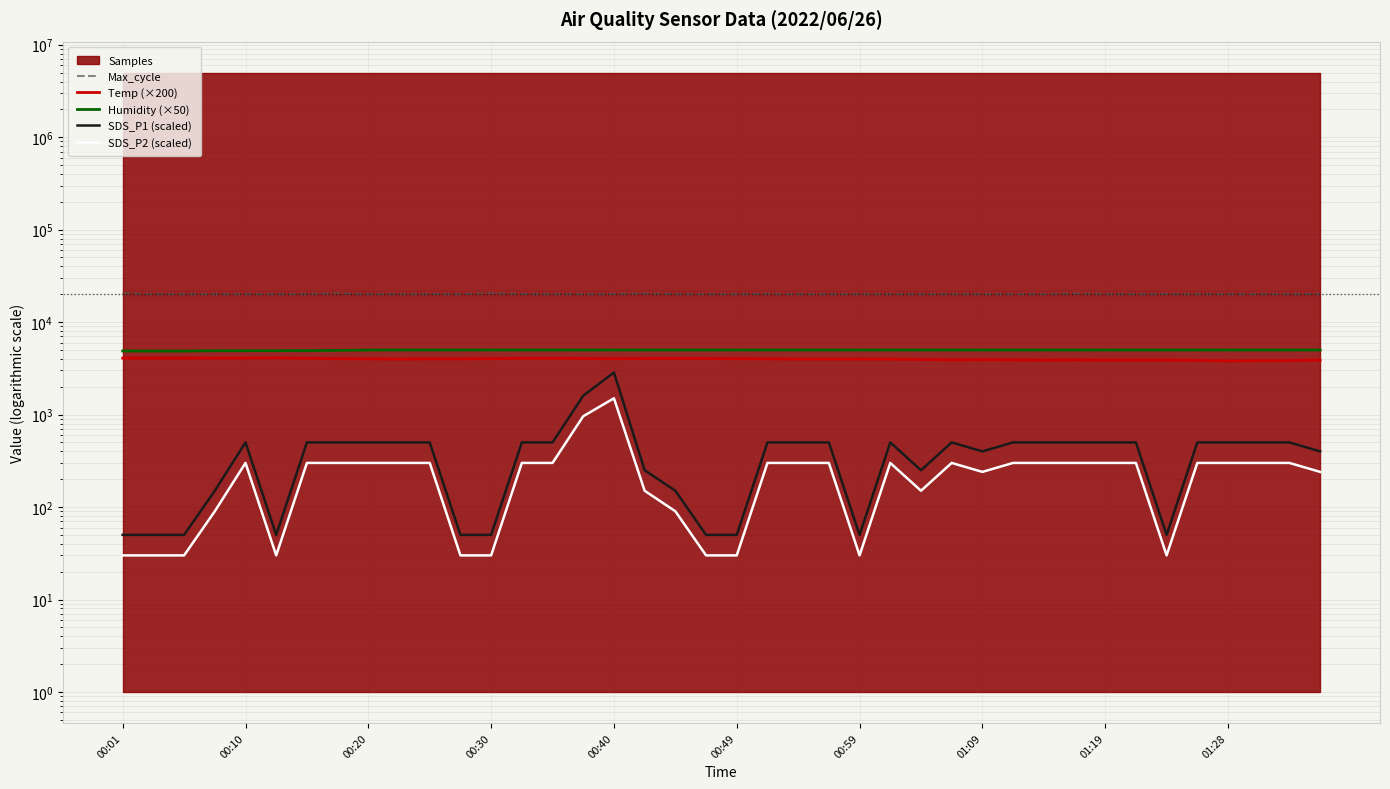

At 27, list the series in order from smallest to largest.

SDS_P2 (scaled), SDS_P1 (scaled), Temp (×200), Humidity (×50), Max_cycle